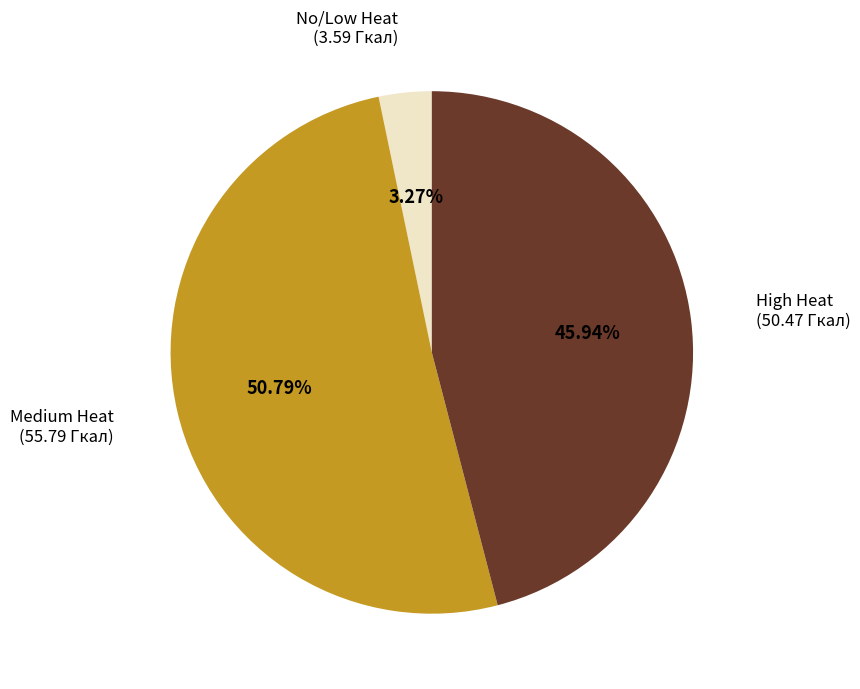

To the nearest percent, what is the difference between the largest and smallest slice percentages?

48%